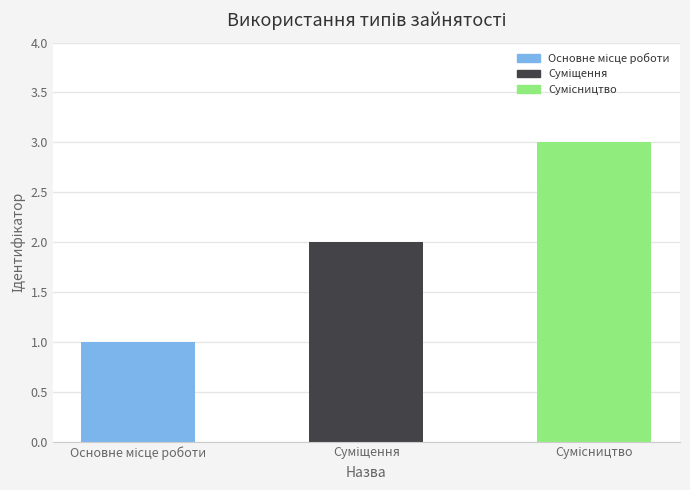

Rank the categories by value from lowest to highest.

Основне місце роботи, Суміщення, Сумісництво